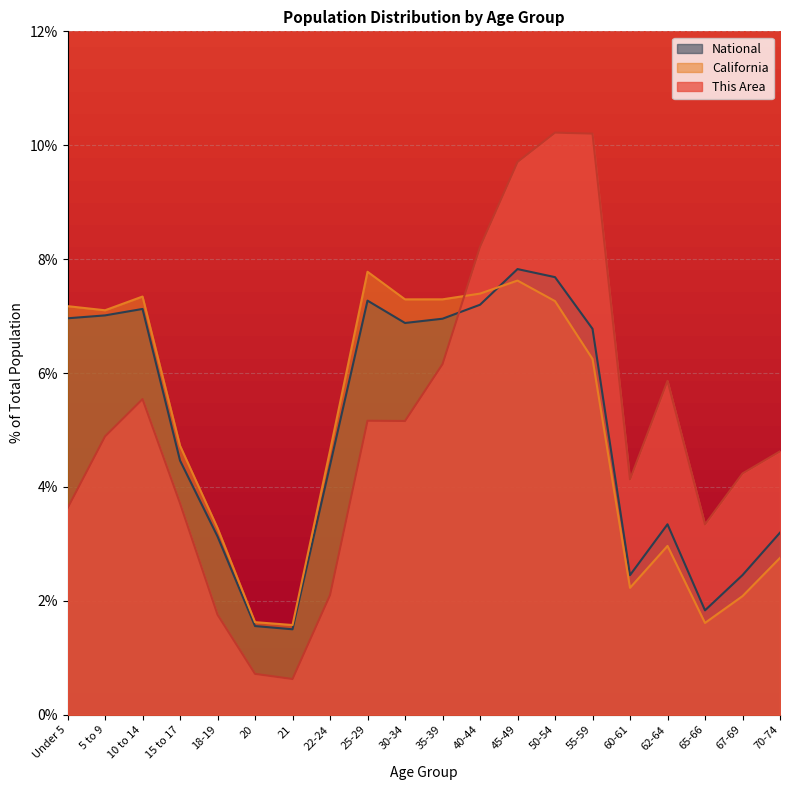

Where does the California series first go above 6?

Under 5